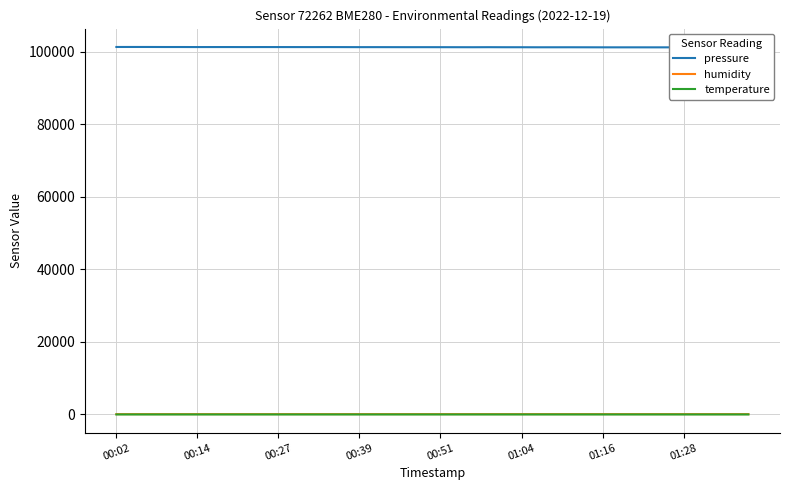

At how many categories does at least one series exceed 33135?

40